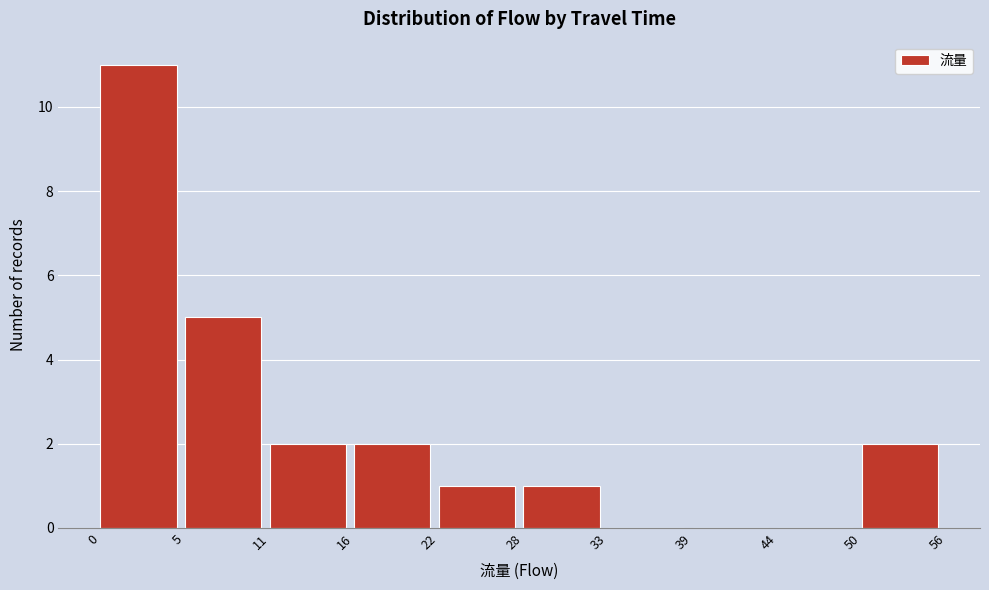

Reading left to right, what are all the values shown in this chart?

0=11	5=5	11=2	16=2	22=1	28=1	33=0	39=0	44=0	50=2